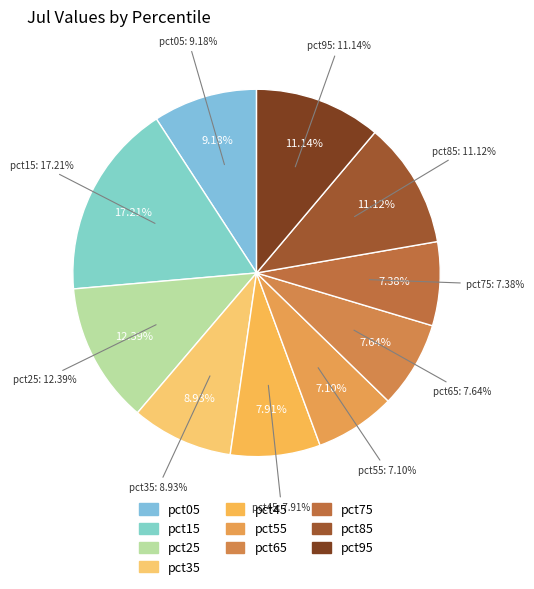

Rank the categories by value from highest to lowest.

pct15, pct25, pct95, pct85, pct05, pct35, pct45, pct65, pct75, pct55